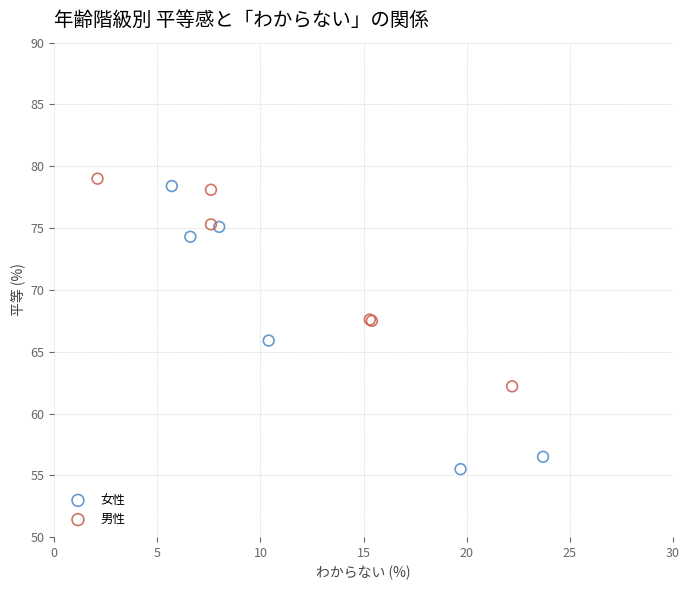

Which series contains the lowest Y value?

女性